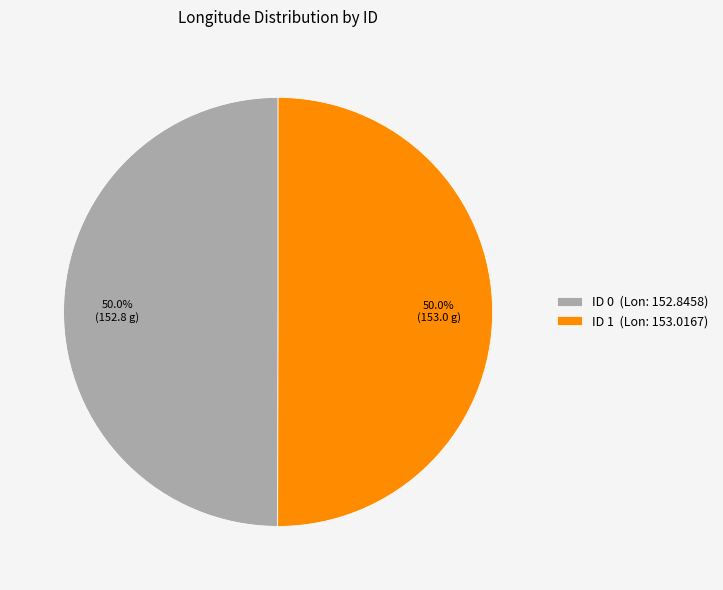

What is the ratio of the value at ID 0 (Lon: 152.8458) to the value at ID 1 (Lon: 153.0167)?

1.0